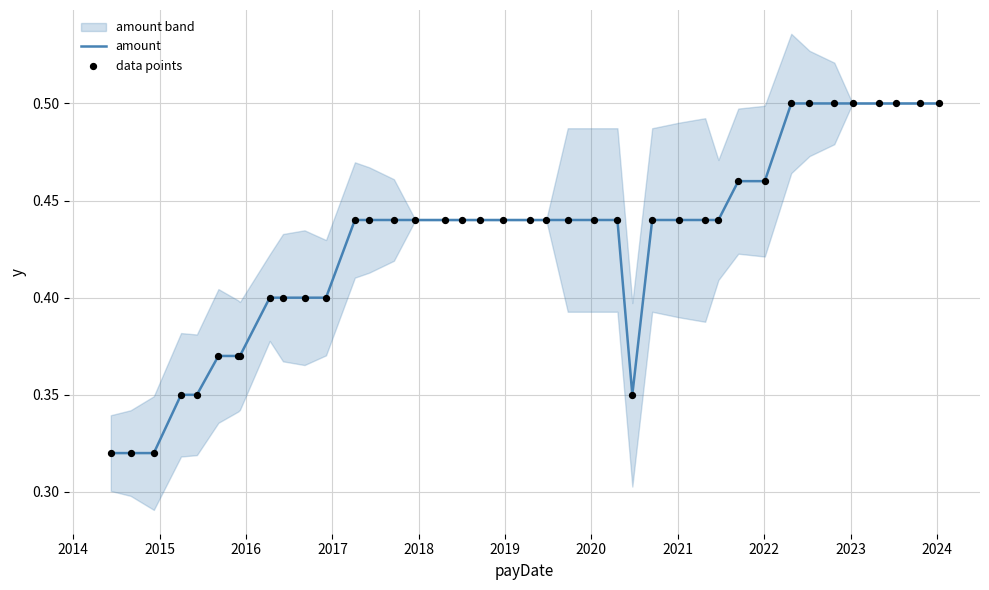

Which series has the largest total across all categories?

amount